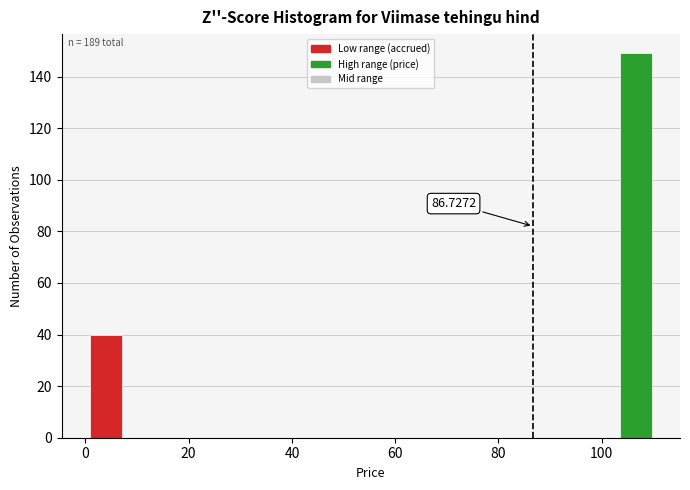

Read against the x-axis, roughly where is the centre of the tallest bar?

106